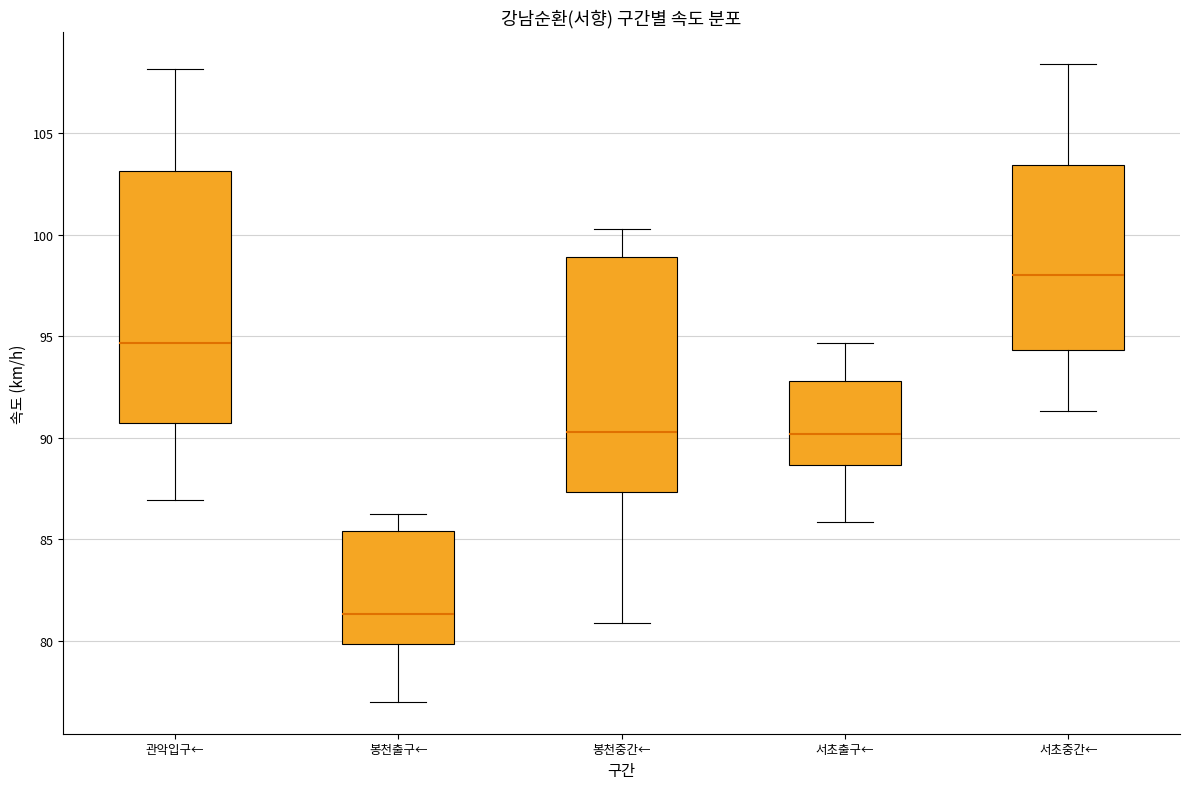

Where does the upper whisker of the box for 봉천중간← end on the y-axis? The values are not printed on the chart, so give them approximately, as read against the axis.

100.5